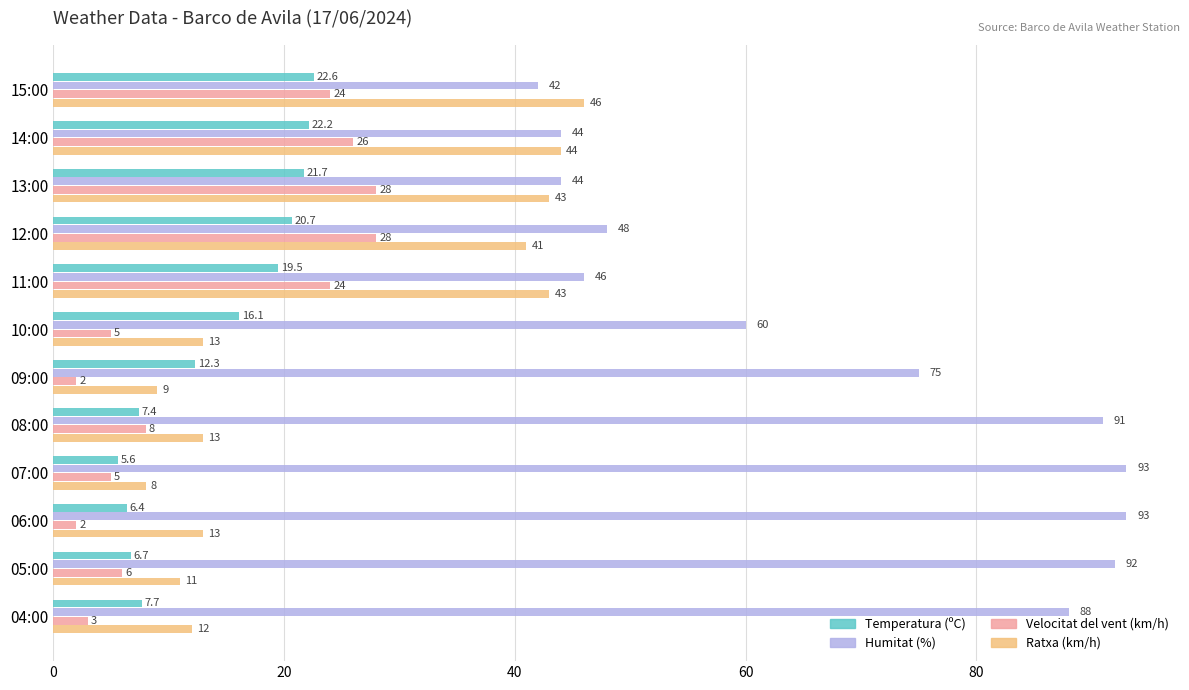

What is the average value of the Velocitat del vent (km/h) series?

13.4